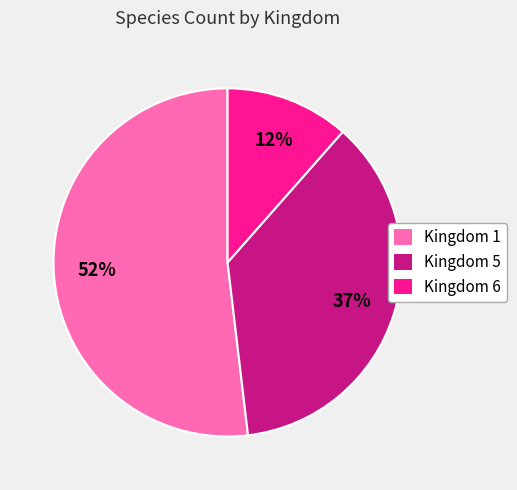

To the nearest percent, what is the average slice percentage?

33%